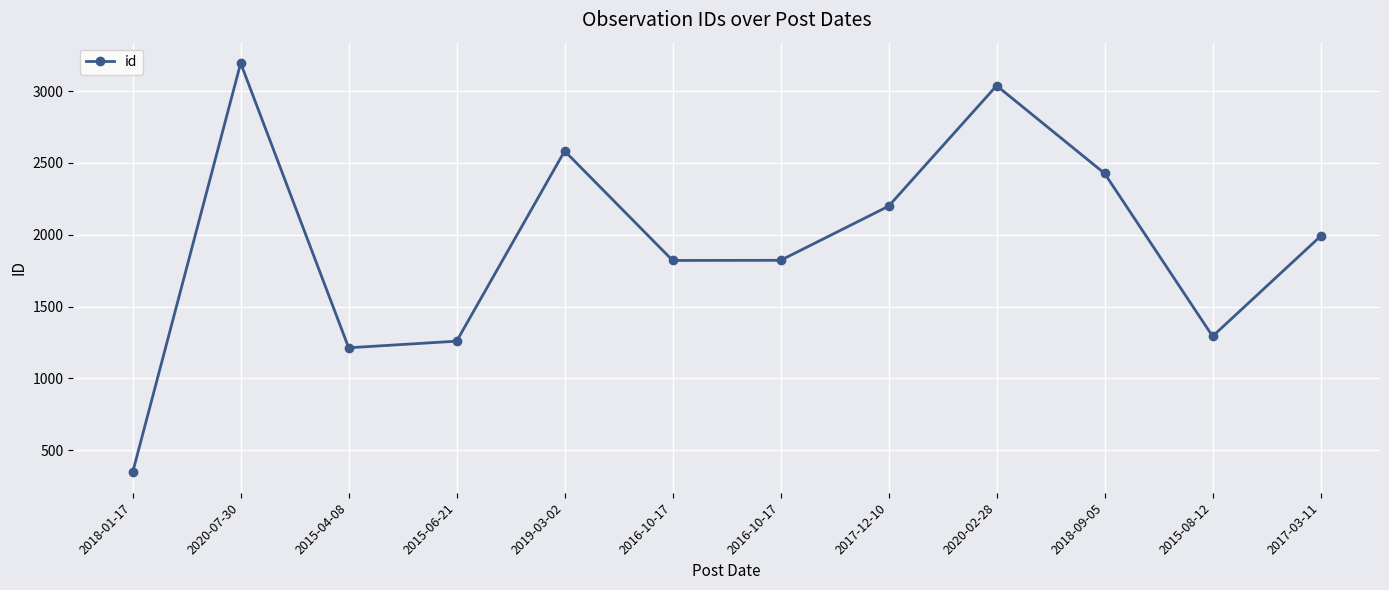

How many values are below 1990?

6